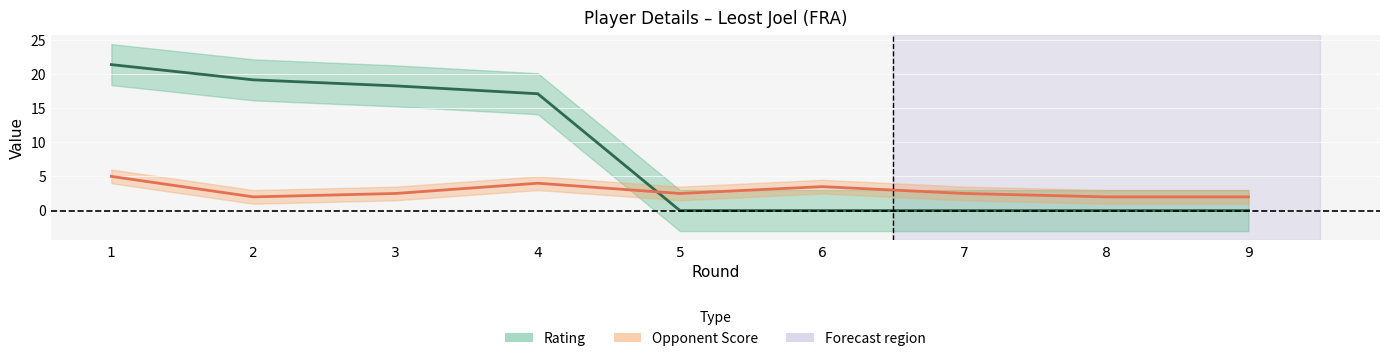

The value of Opponent_Score at 5 is 2.5. True or false?

True